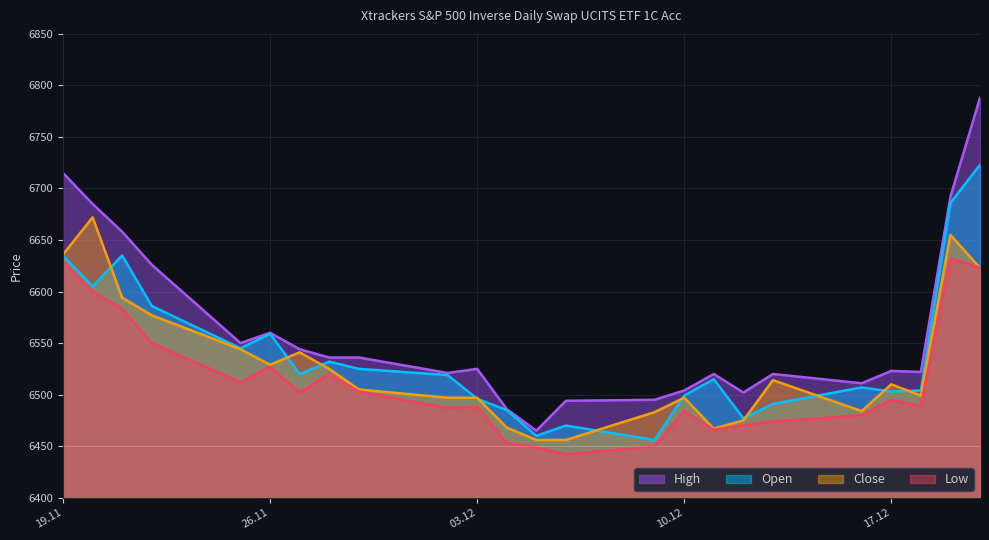

How many interior local peaks does the Close series have?

6